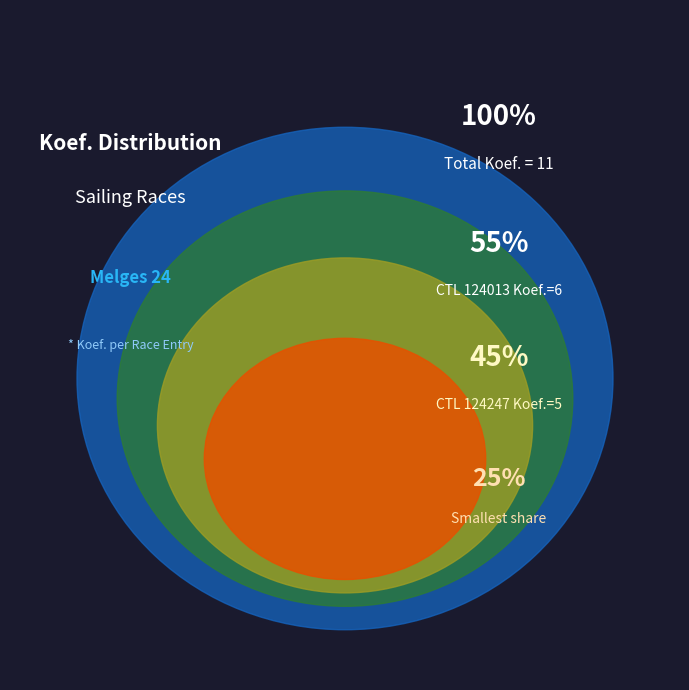

Rank the categories by value from highest to lowest.

124013, 124247